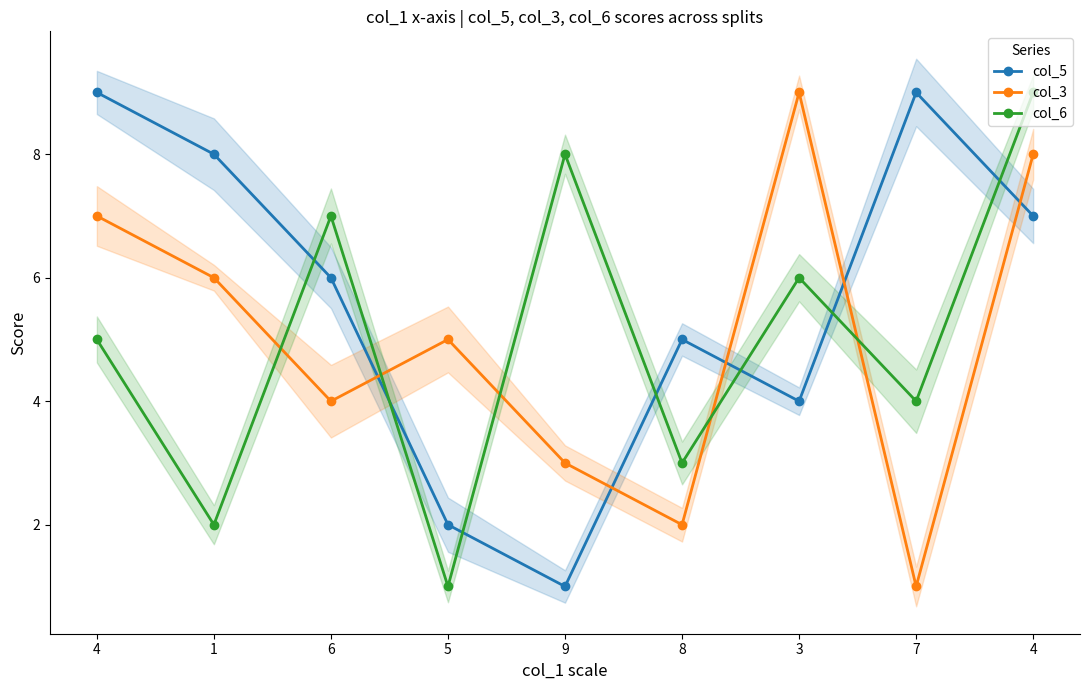

Which category has the lowest value in the col_6 series?

5